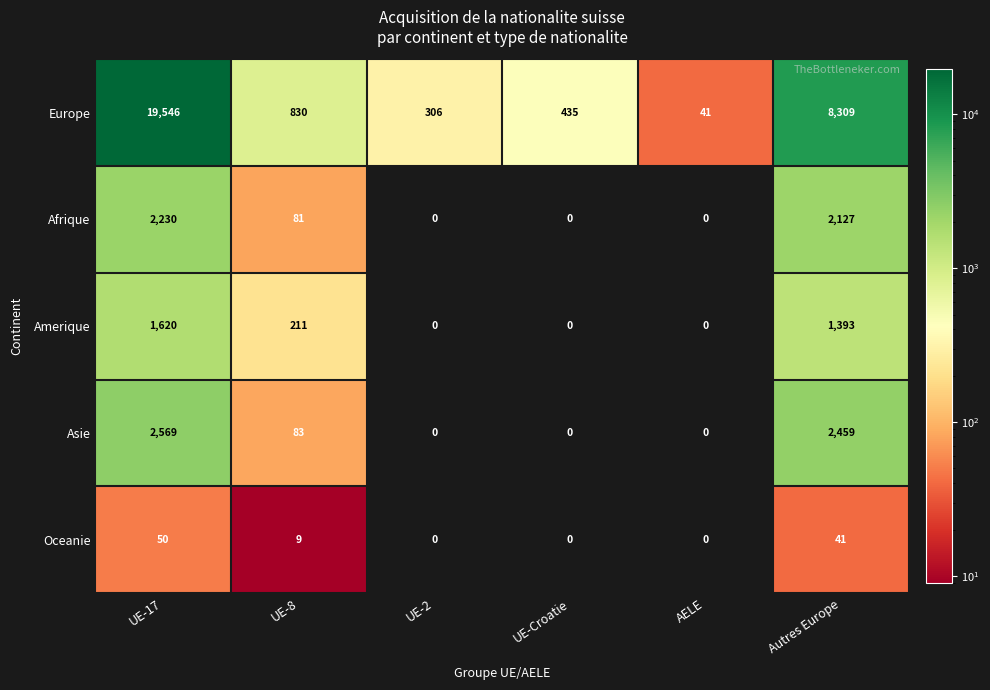

How many data points does each series have?

6